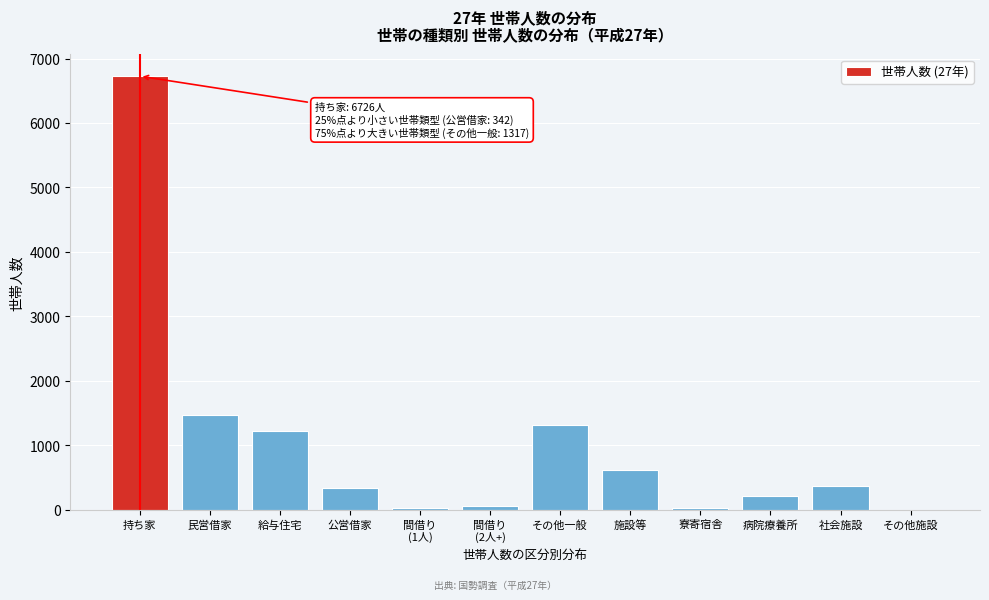

What is the greatest value displayed?

6726